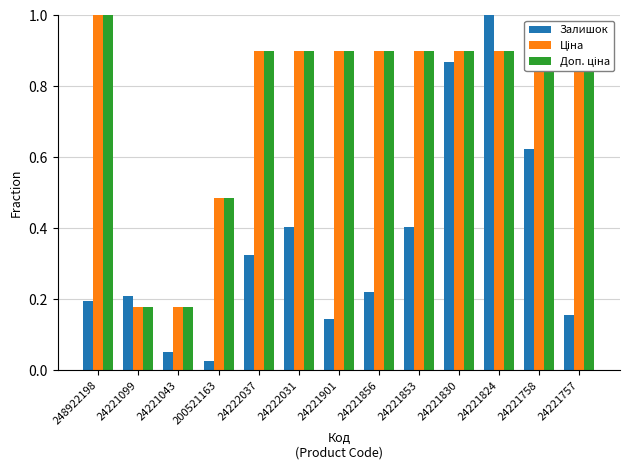

Which series has the widest spread of values?

Залишок